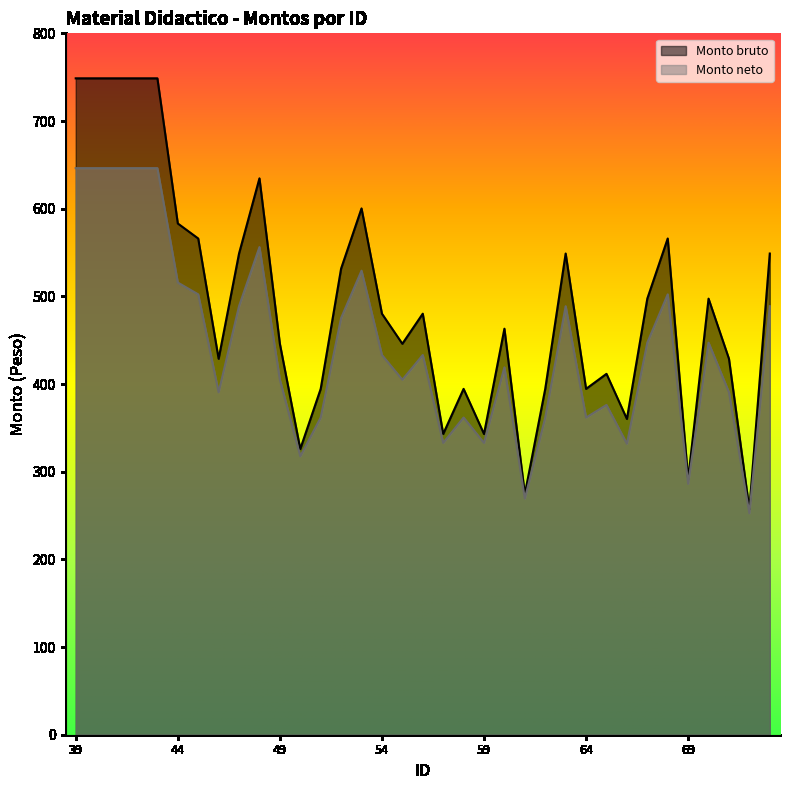

Between 49 and 52, which series saw the biggest shift?

Monto bruto